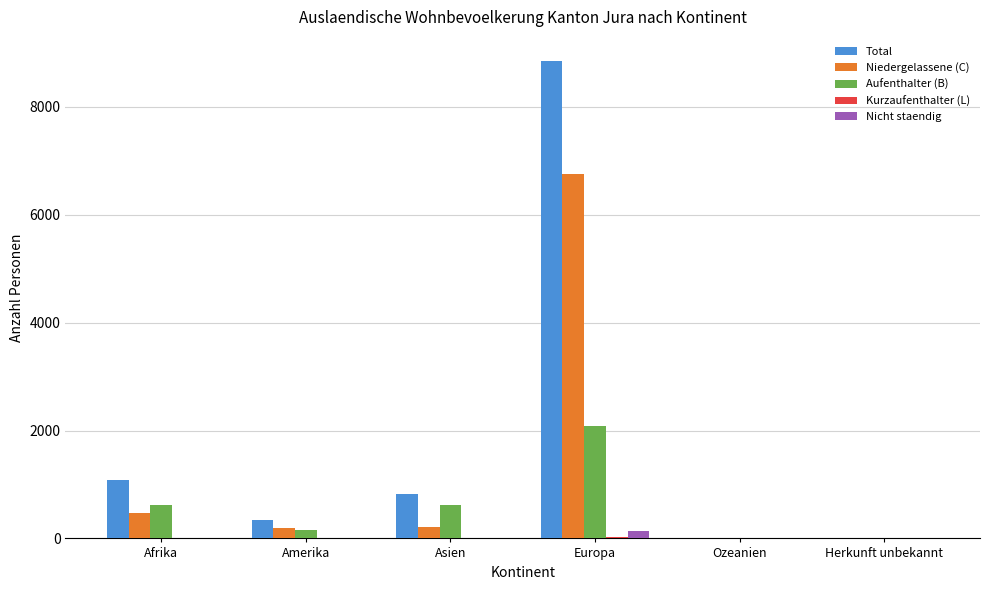

How many groups of bars are there?

6